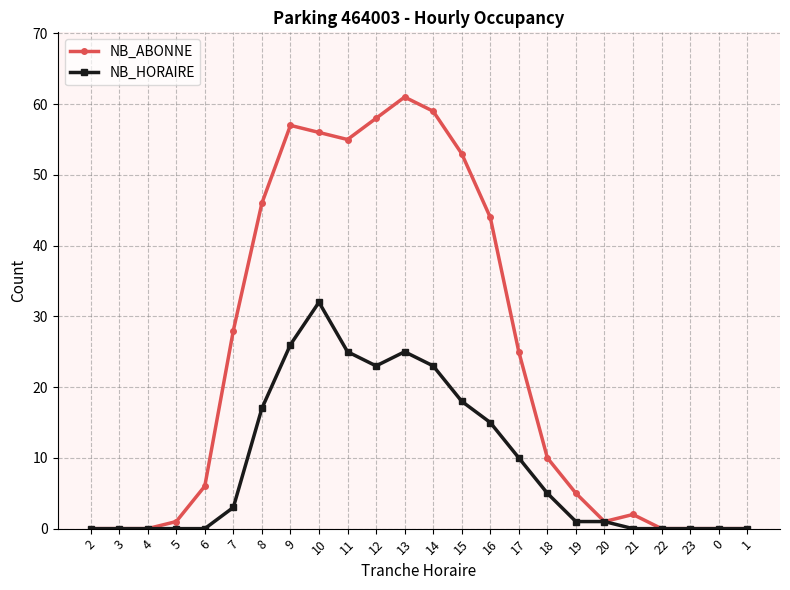

What is the maximum value shown in the chart?

61